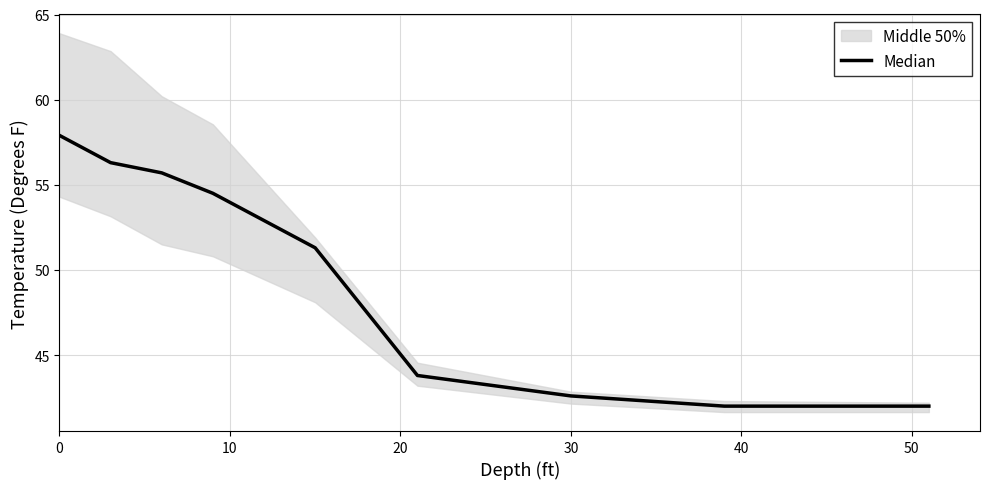

What is the difference between the second highest and second lowest values?

14.3